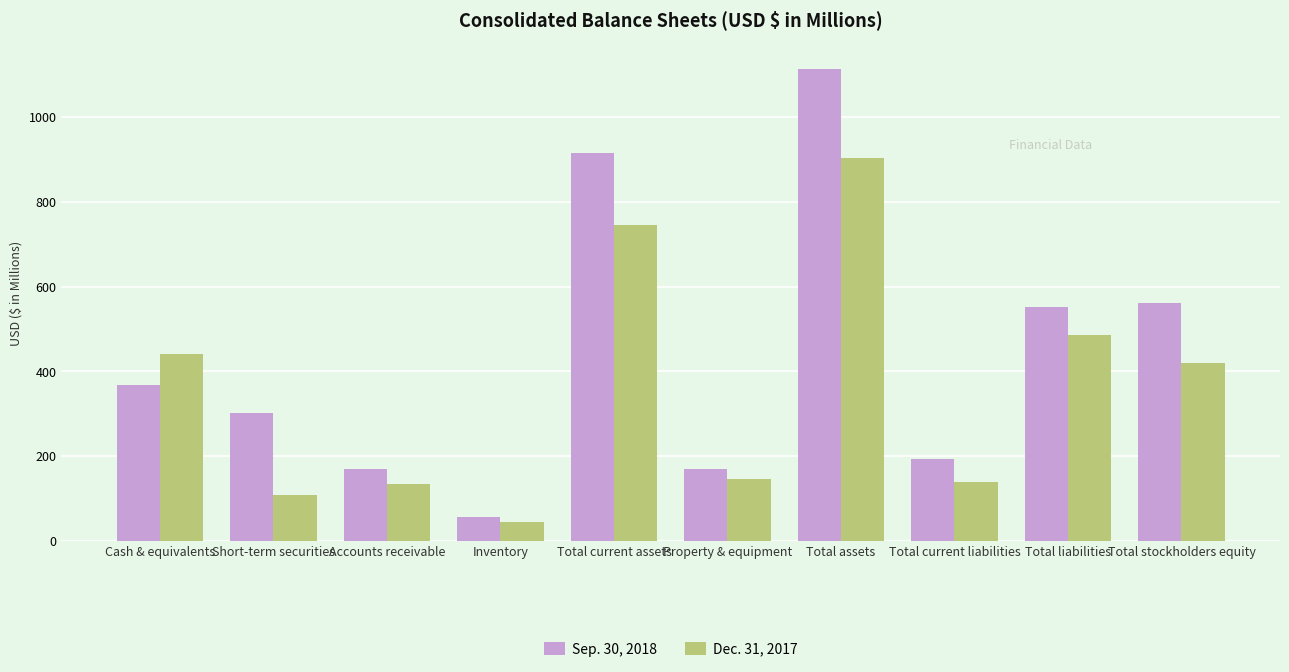

What position from the right is Accounts receivable?

8